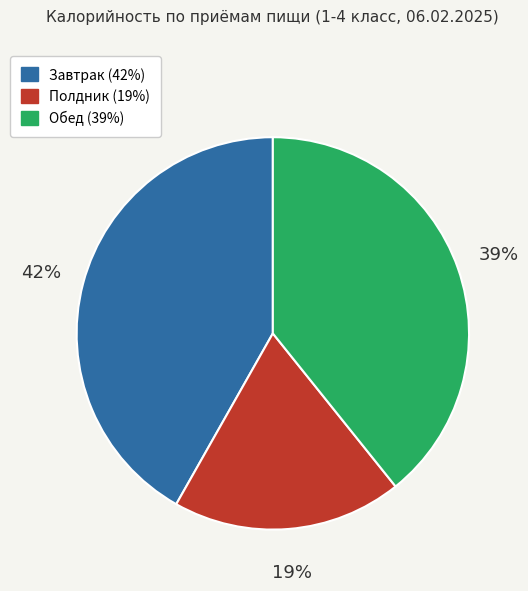

To the nearest percent, what is the difference between the largest and smallest slice percentages?

23%